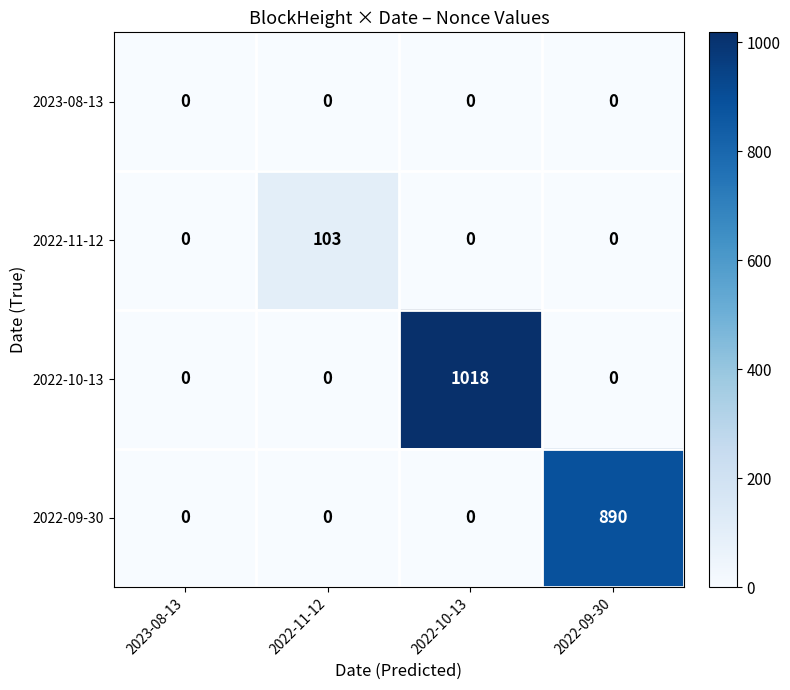

Reading right to left, list all the values displayed in this chart.

2023-08-13: 2022-09-30=0	2022-10-13=0	2022-11-12=0	2023-08-13=0
2022-11-12: 2022-09-30=0	2022-10-13=0	2022-11-12=103	2023-08-13=0
2022-10-13: 2022-09-30=0	2022-10-13=1018	2022-11-12=0	2023-08-13=0
2022-09-30: 2022-09-30=890	2022-10-13=0	2022-11-12=0	2023-08-13=0